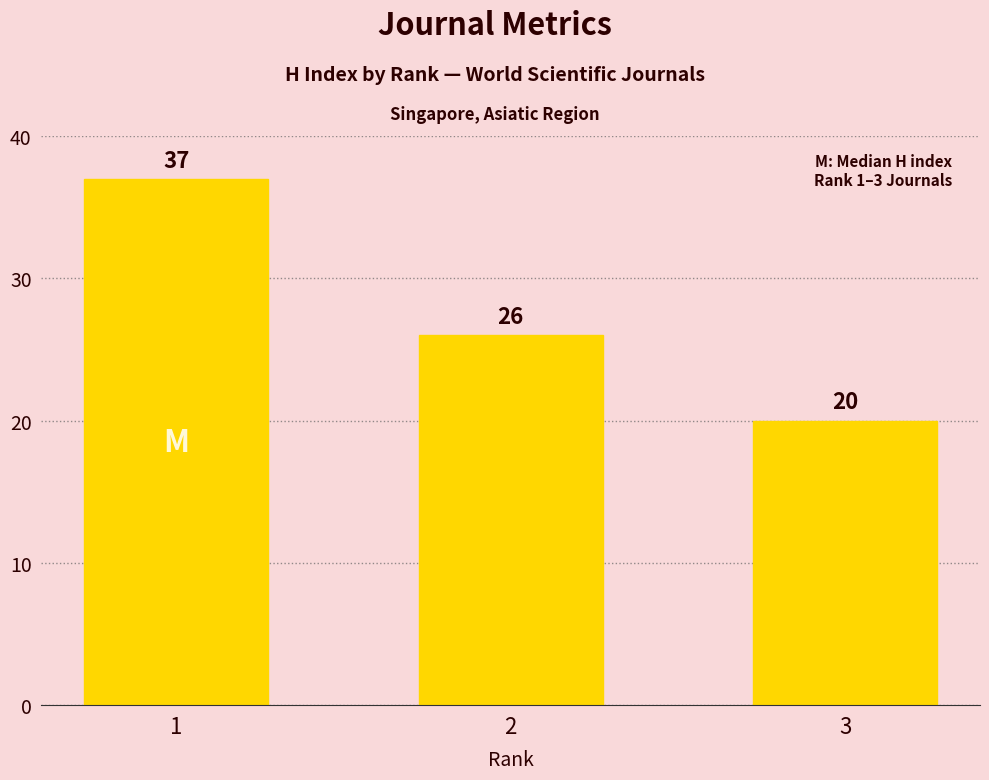

What is the difference between the maximum and minimum values?

17